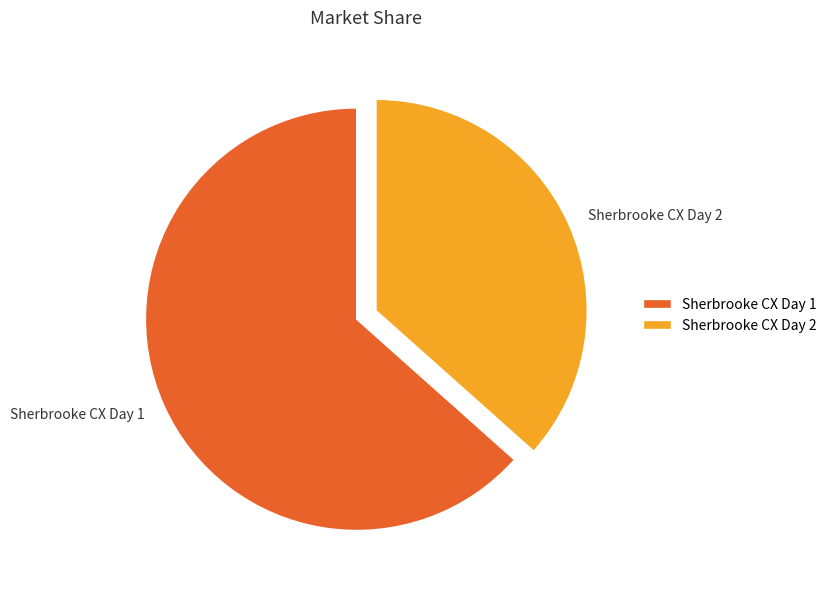

Which slice is the smallest?

Sherbrooke CX Day 2